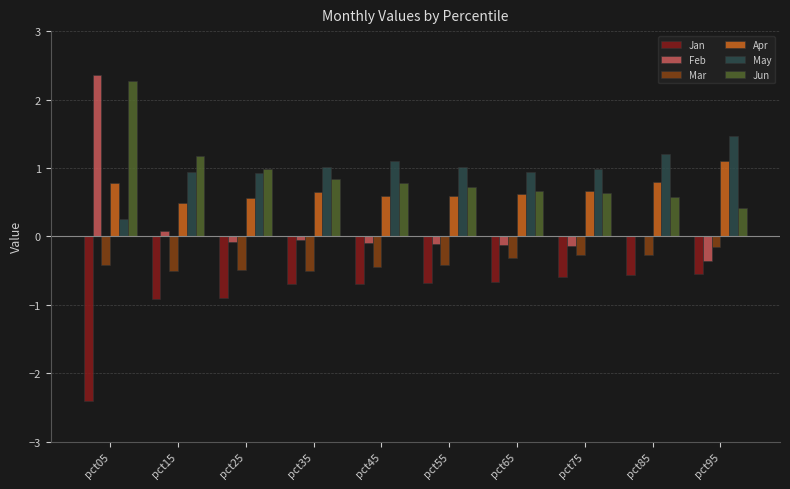

Which series has the widest spread of values?

Feb